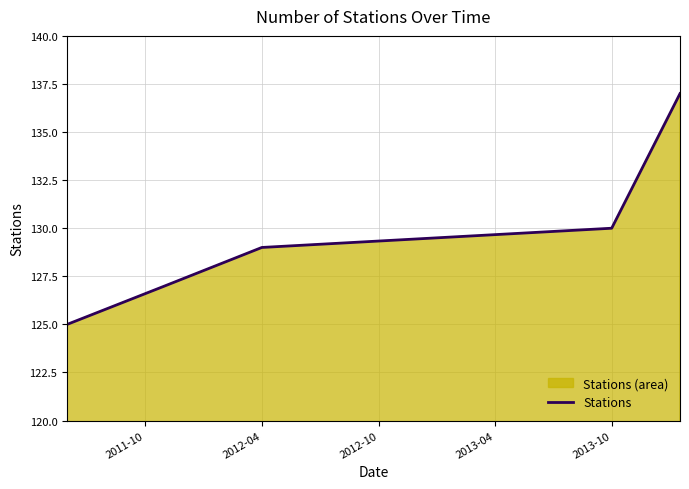

How many lines are shown in the chart?

1